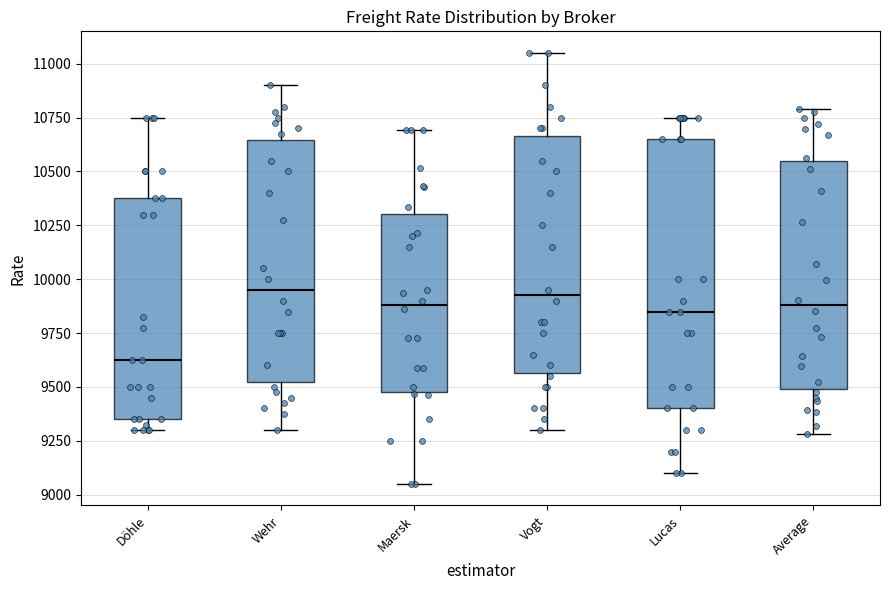

Reading left to right, transcribe this box plot: for each box, give where its median line is, the range the box spans, and where its two whiskers end, as read against the y-axis. The values are not printed on the chart, so give them approximately, as read against the axis.

Döhle: median 9650, box 9350 to 10400, whiskers 9300 to 10750
Wehr: median 9950, box 9550 to 10650, whiskers 9300 to 10900
Maersk: median 9900, box 9450 to 10300, whiskers 9050 to 10700
Vogt: median 9950, box 9550 to 10650, whiskers 9300 to 11050
Lucas: median 9850, box 9400 to 10650, whiskers 9100 to 10750
Average: median 9900, box 9500 to 10550, whiskers 9300 to 10800